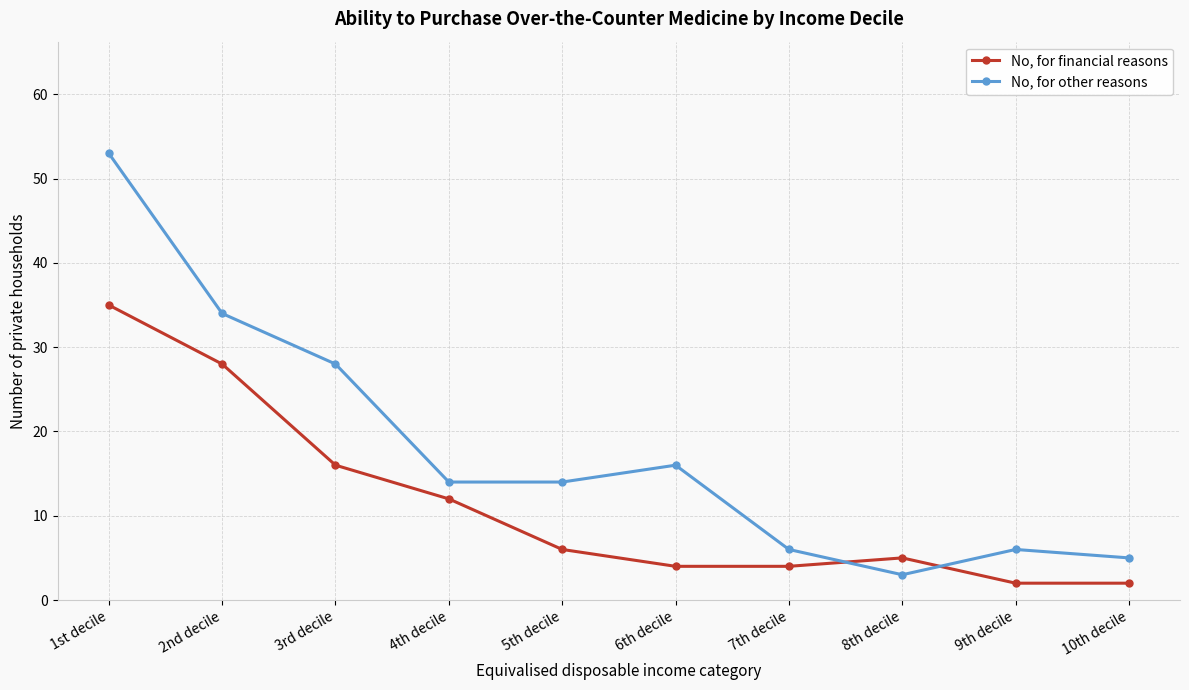

What is the sum of all No, for other reasons values?

179